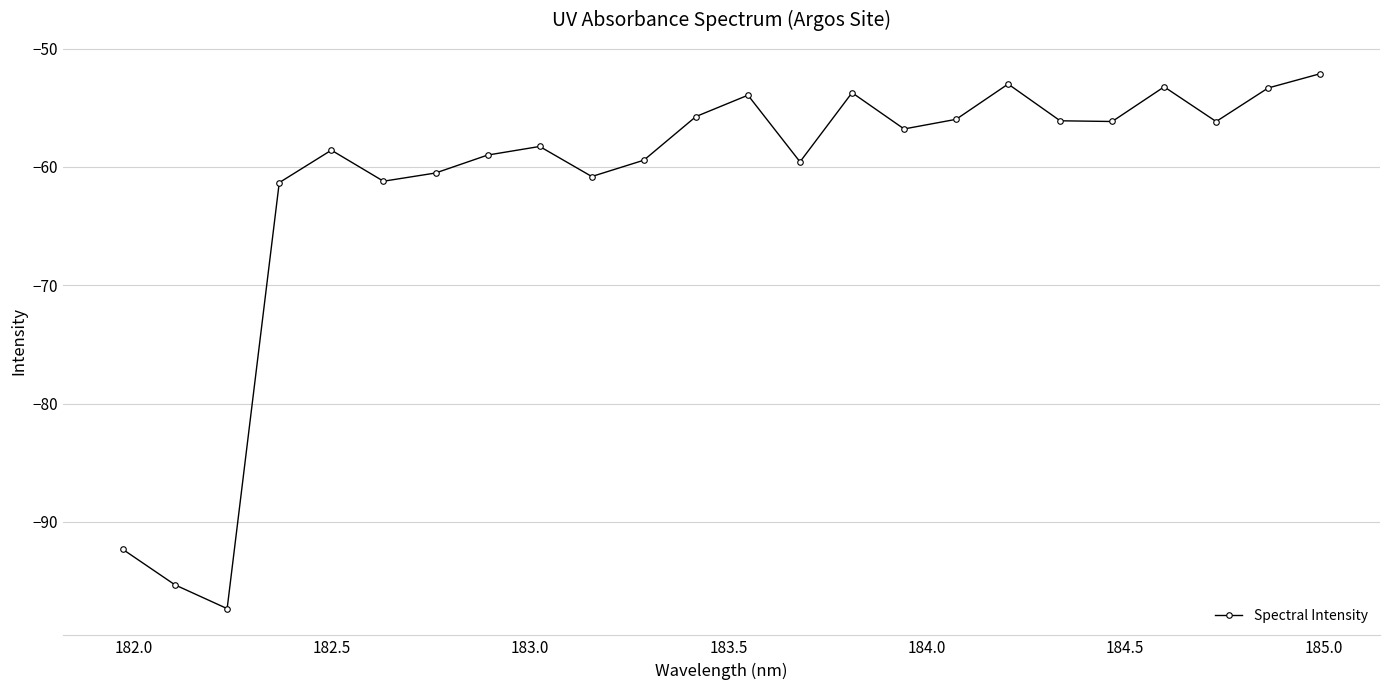

What is the minimum value shown in the chart?

-97.3